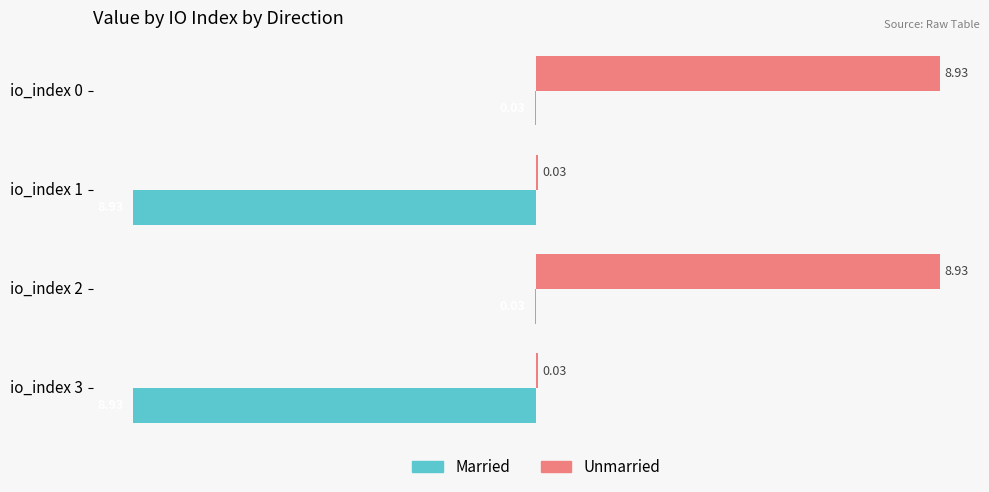

What is the sum of all Unmarried values?

17.9